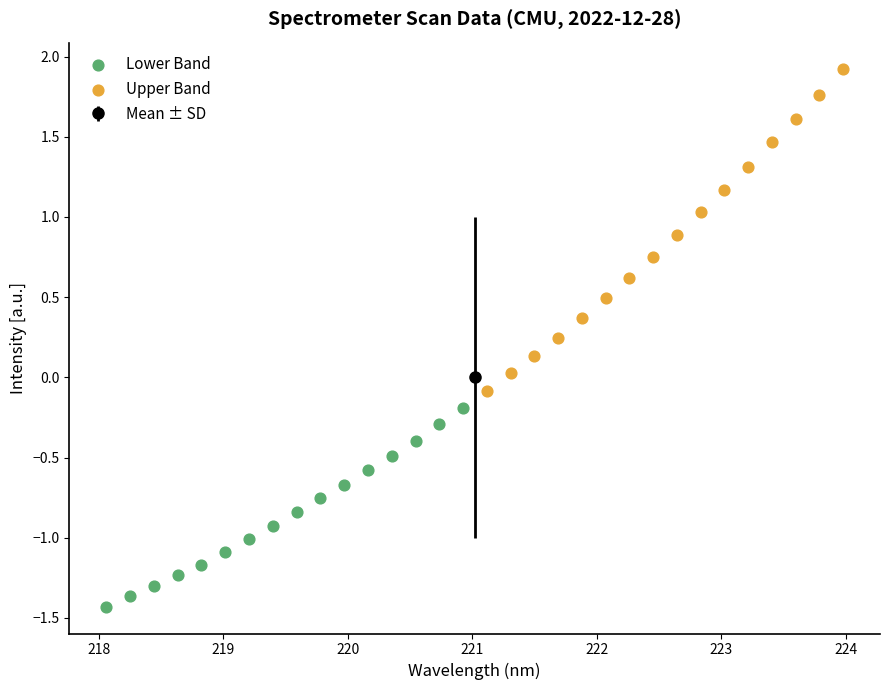

Which series contains the lowest Y value?

Lower Band